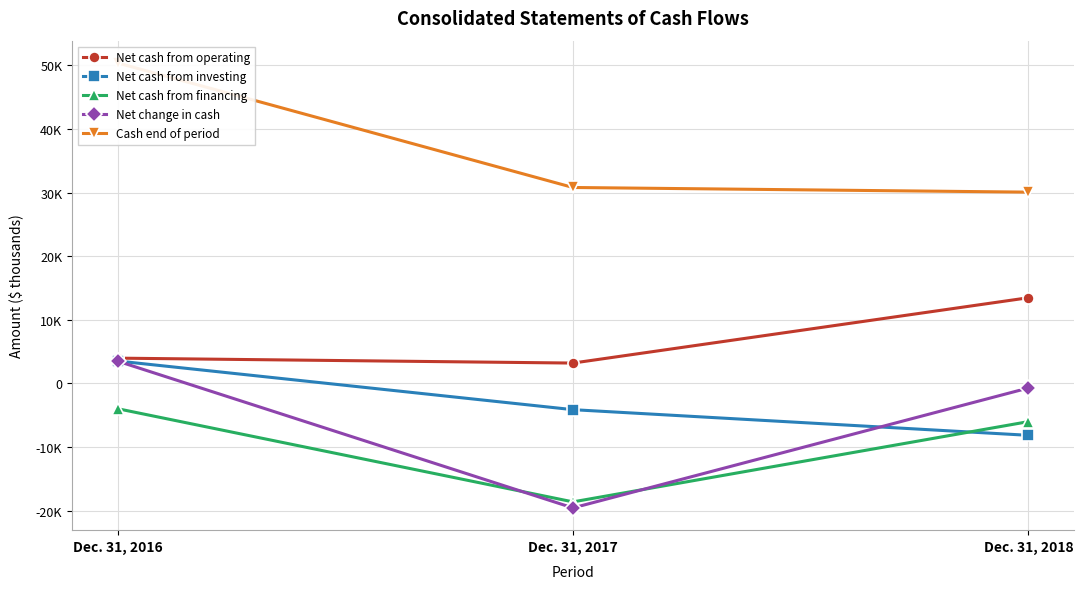

Which series has the widest spread of values?

Net change in cash